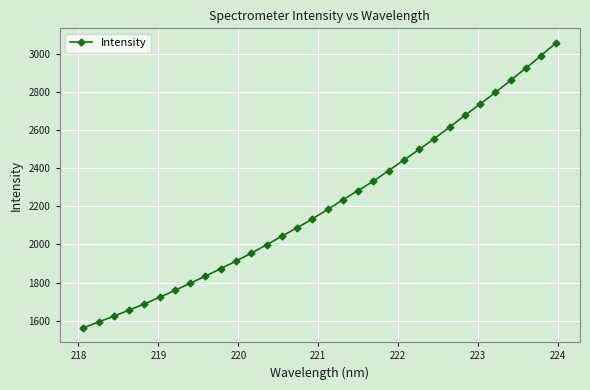

What is the difference between the maximum and minimum values?

1501.1